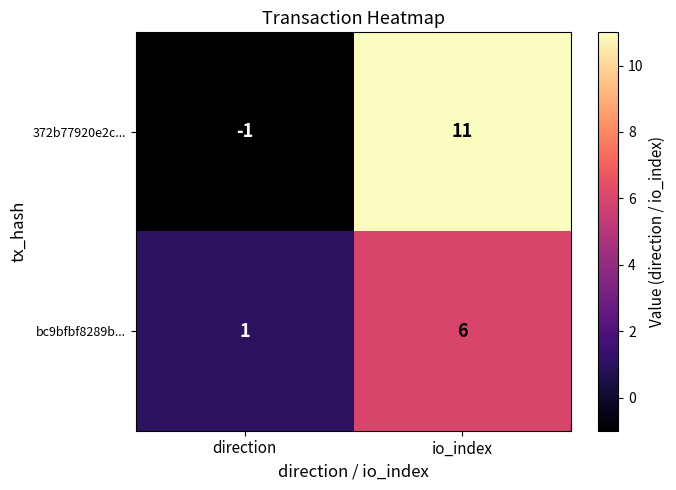

True or false: bc9bfbf8289b... has a value of 6 at io_index.

True